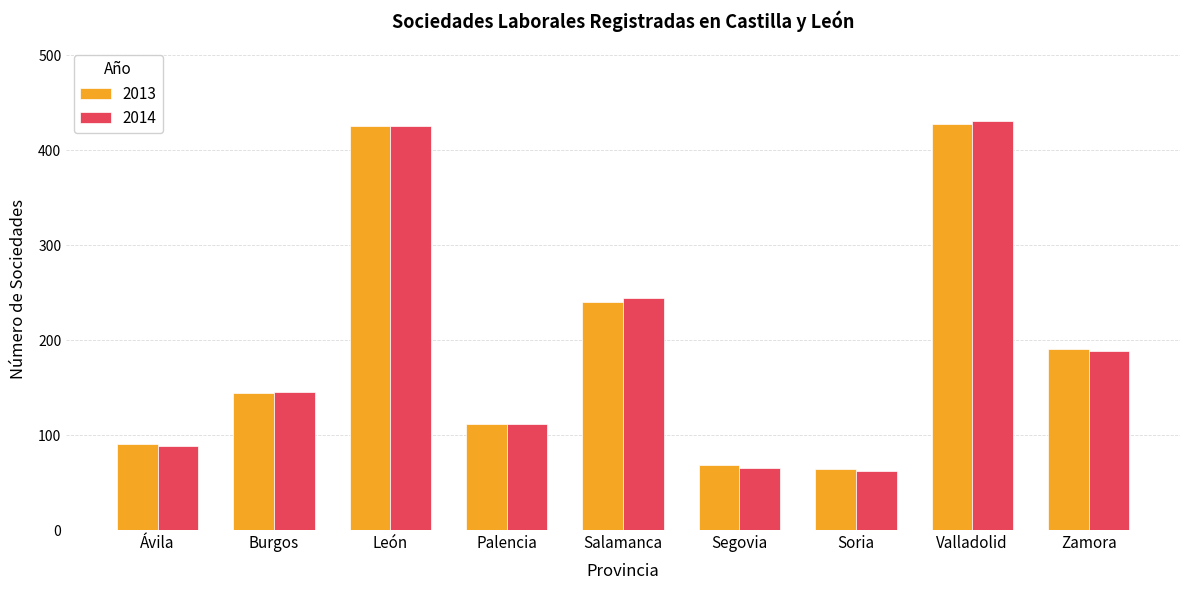

What is the smallest value displayed?

62